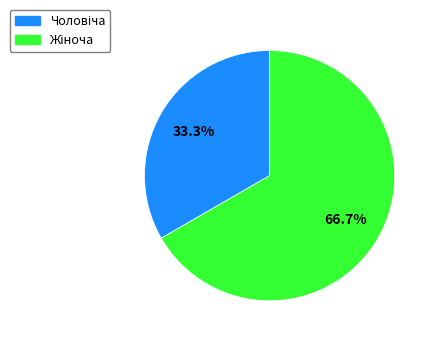

How many slices are in this pie chart?

2